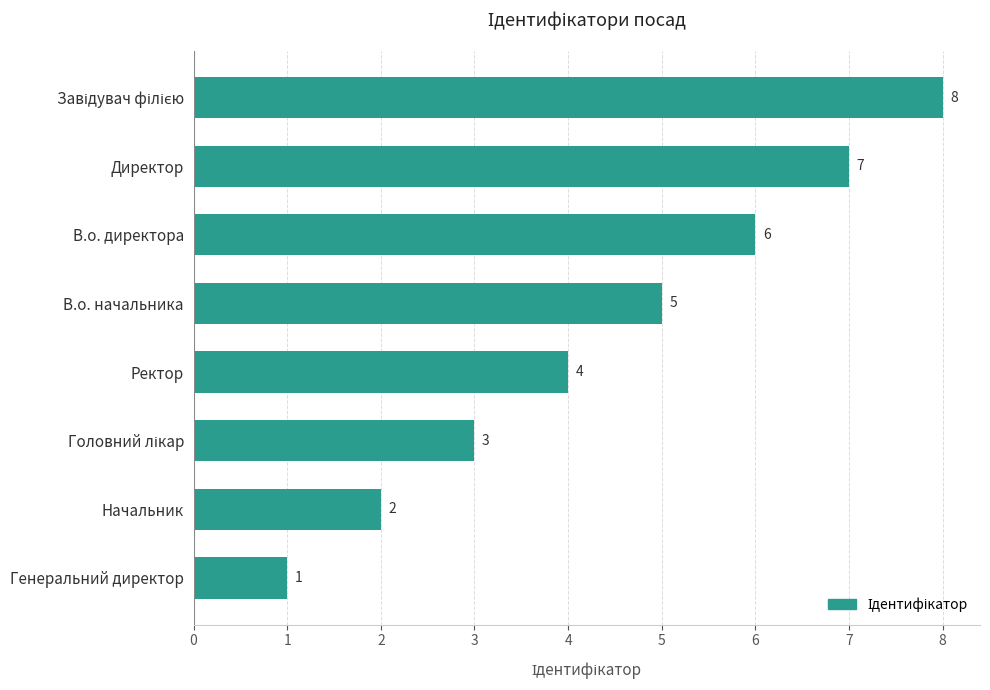

The chart shows a value of 5 at В.о. начальника. True or false?

True